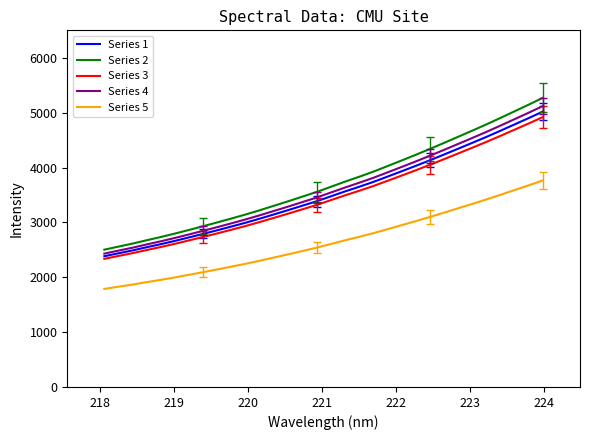

What is the difference between the maximum and minimum values in the Series 2 series?

2769.5